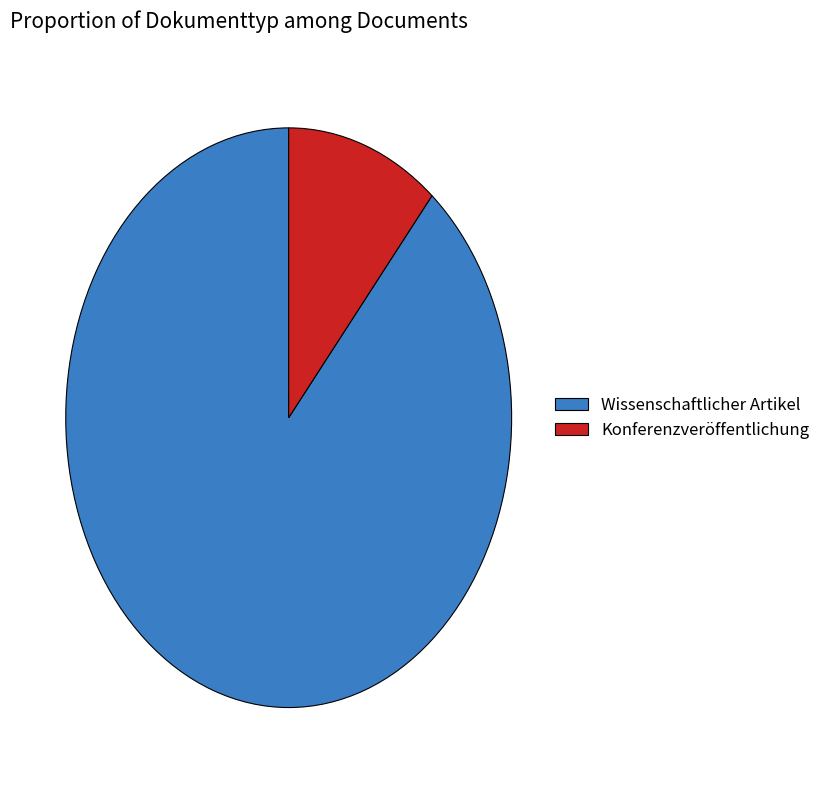

Does Wissenschaftlicher Artikel account for over 50% of the chart?

Yes